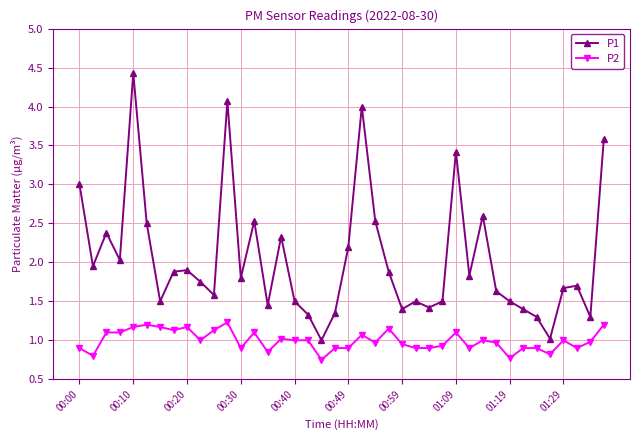

True or false: P2 and P1 cross at least once.

False